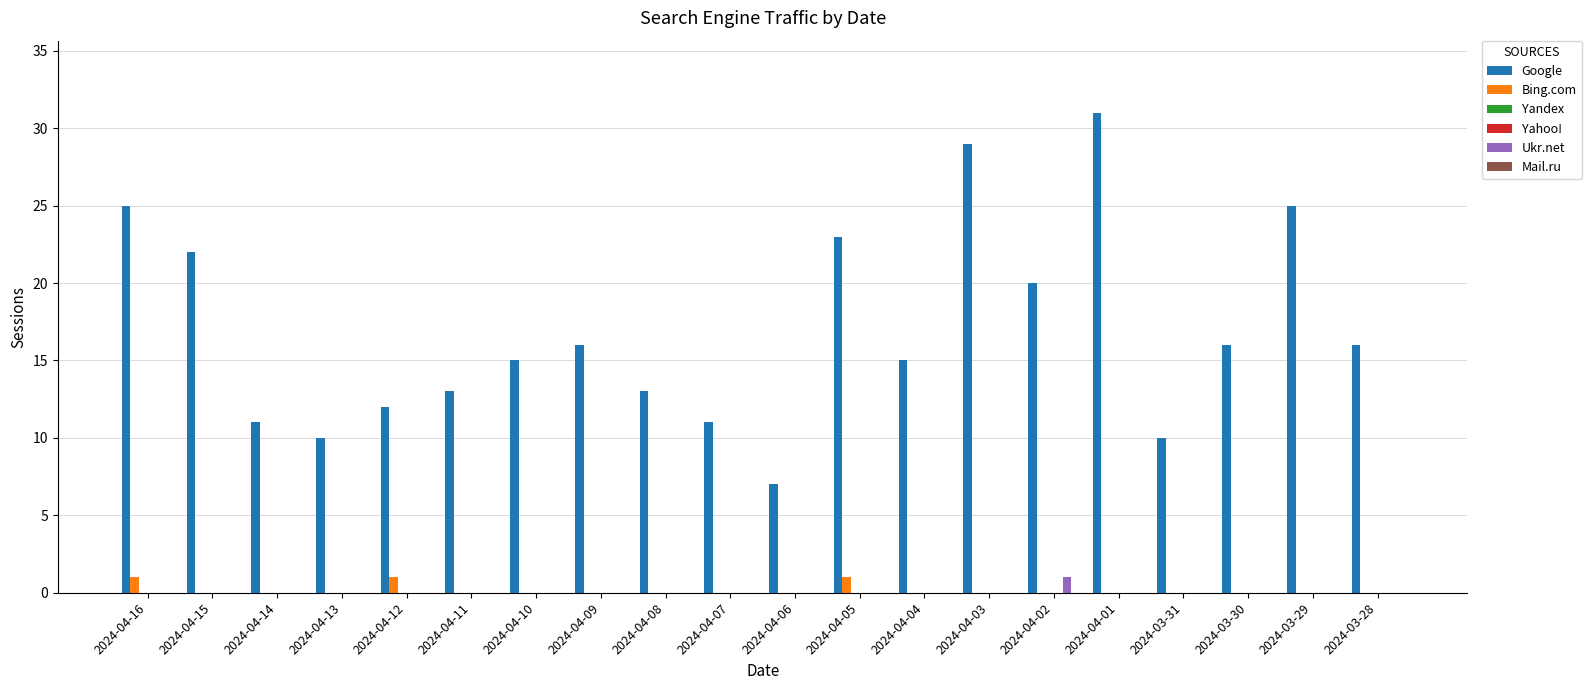

How many positive values does the Ukr.net series have?

1